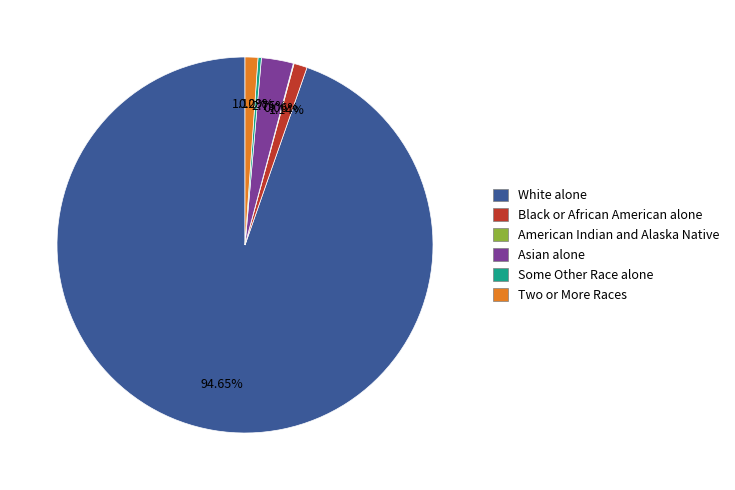

What is the largest slice in the pie chart?

White alone